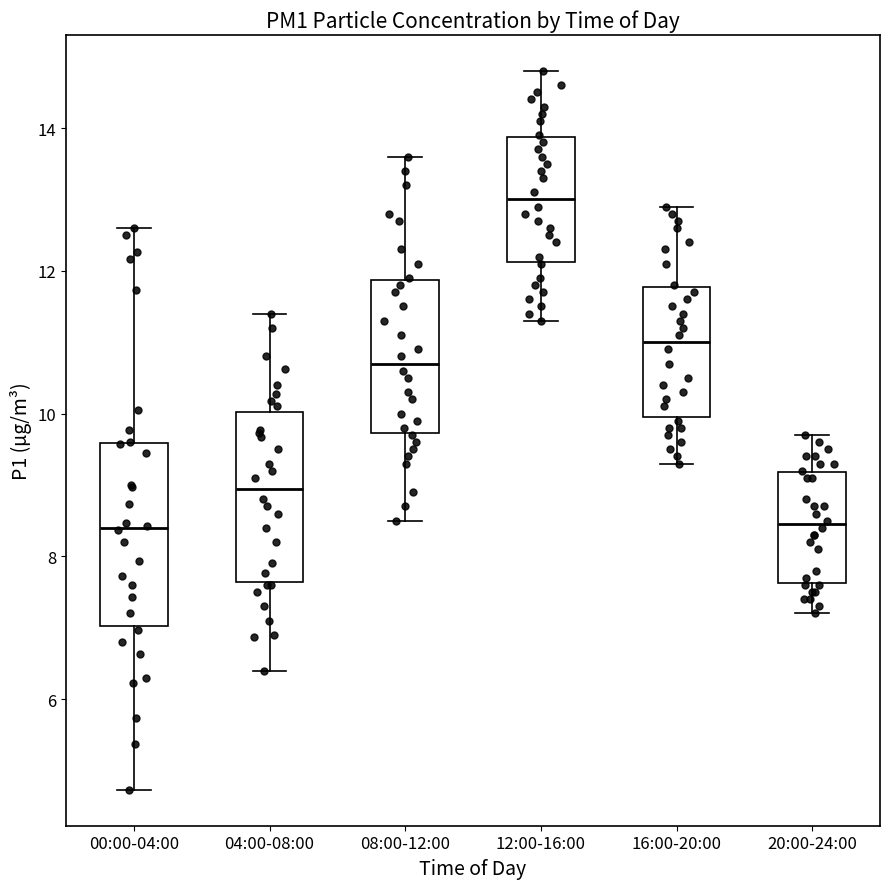

Where does the upper whisker of the box for 00:00-04:00 end on the y-axis? The values are not printed on the chart, so give them approximately, as read against the axis.

12.6